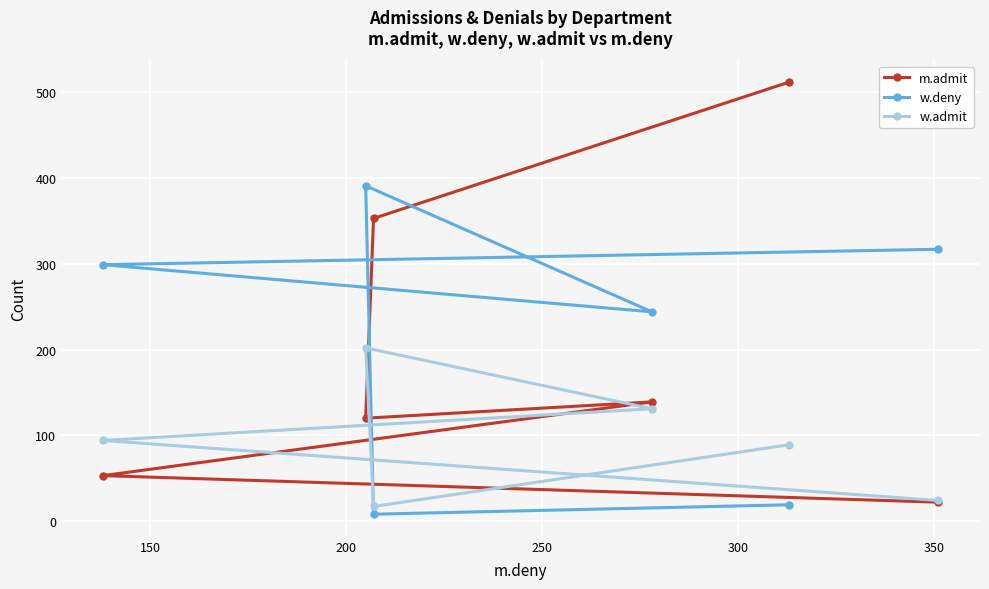

Which series has the widest spread of values?

m.admit